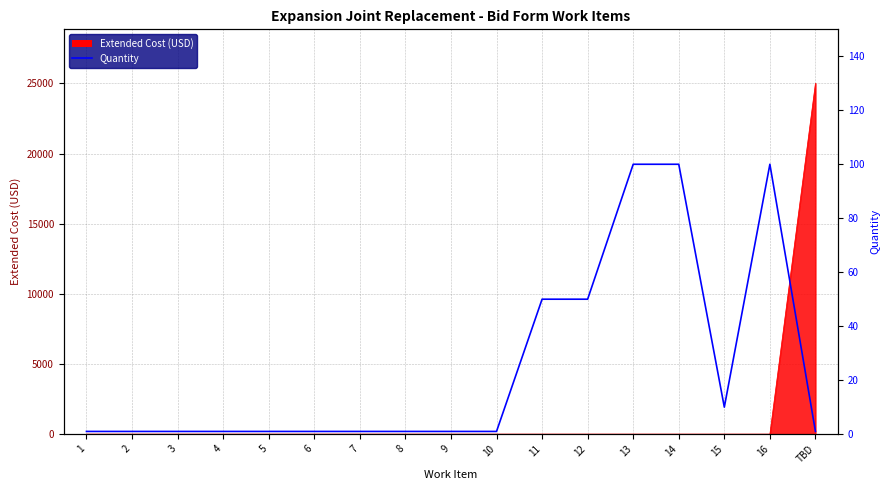

What is the label of the 2nd point from the right?

16